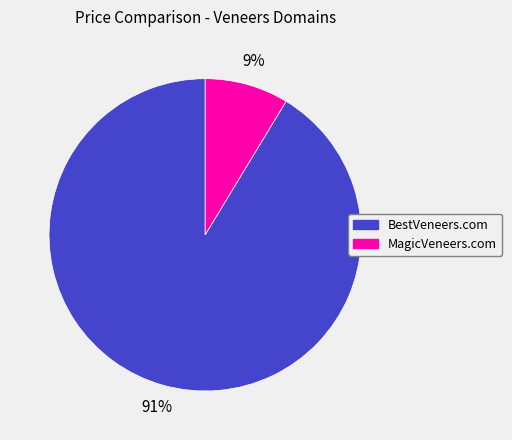

Is the sum of MagicVeneers.com and BestVeneers.com greater than half?

Yes